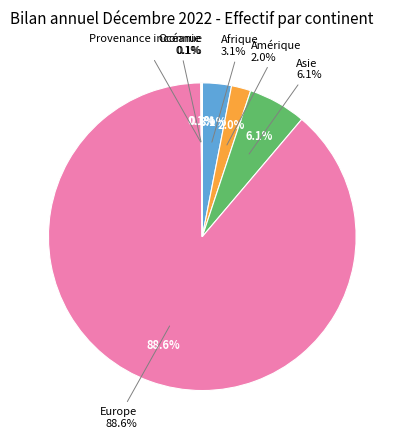

What is the smallest slice in the pie chart?

Provenance inconnue